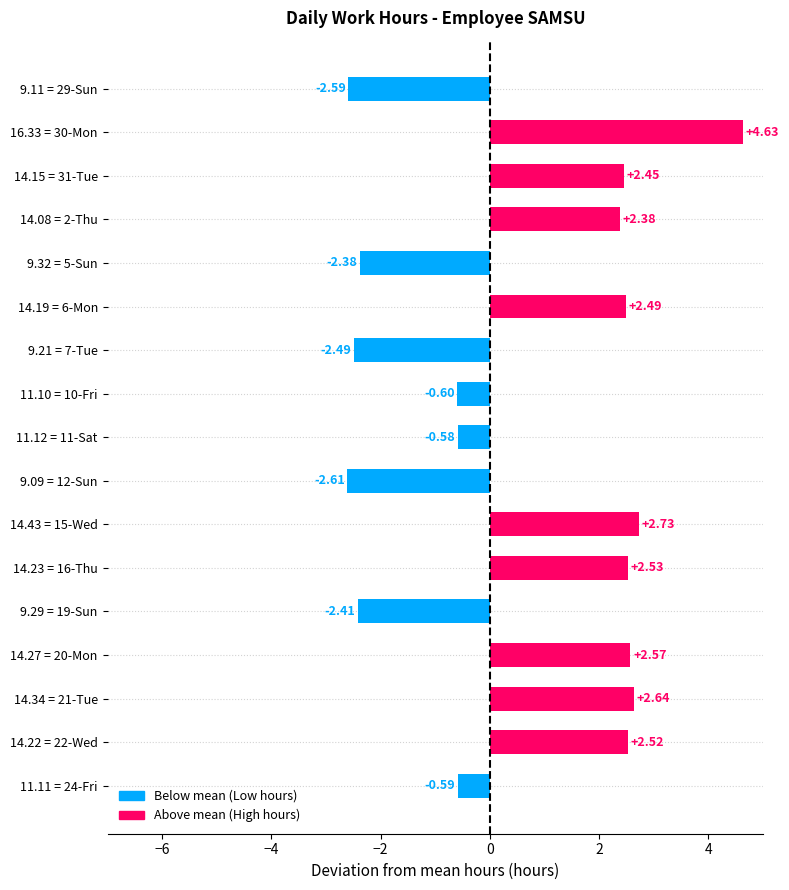

Are the bars grouped side by side (vs. stacked)?

No